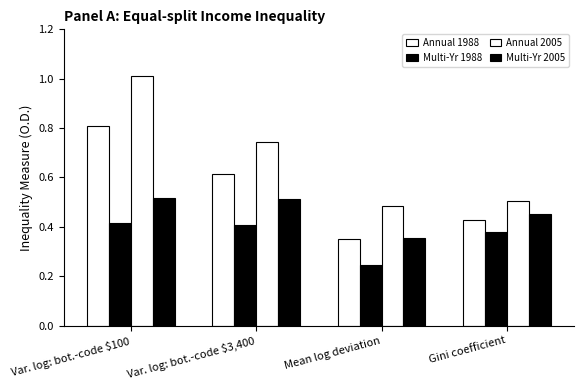

What is the difference between the second highest and minimum values in the Annual 1988 series?

0.3